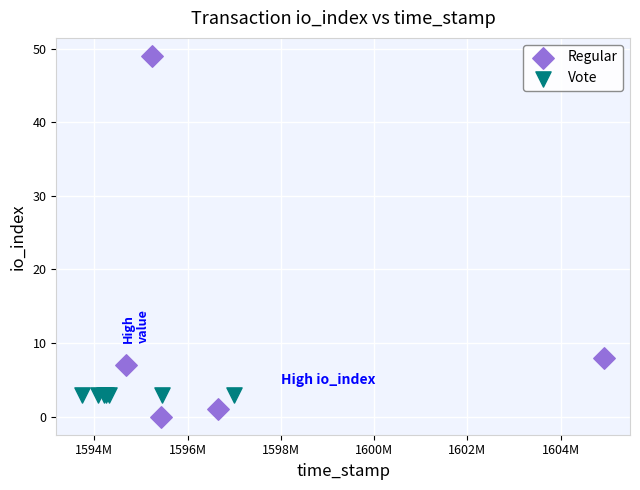

Which series reaches the minimum Y coordinate?

Regular